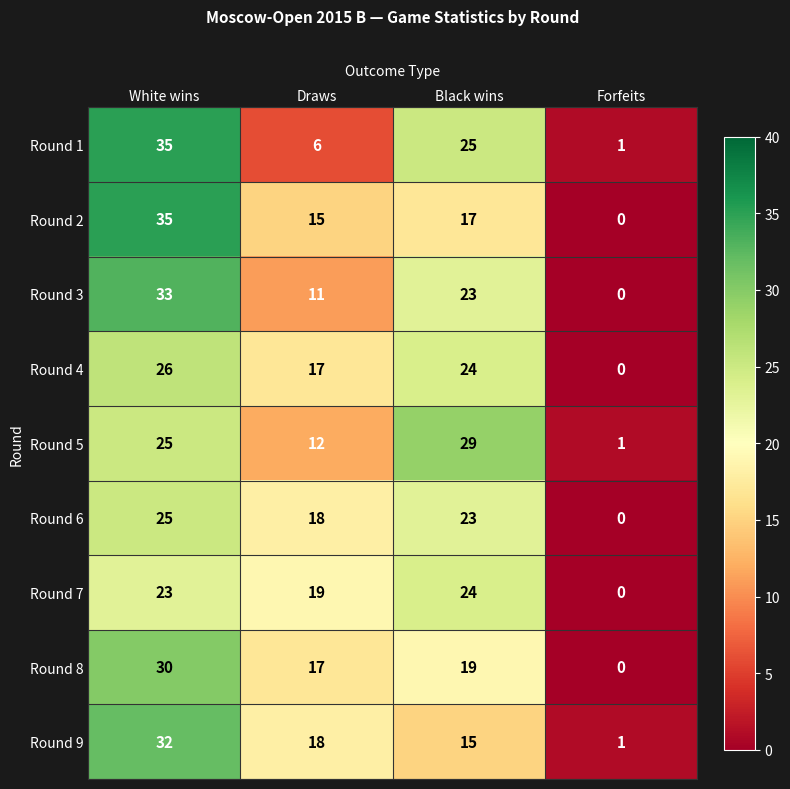

How many values in the Round 5 series exceed 25?

1